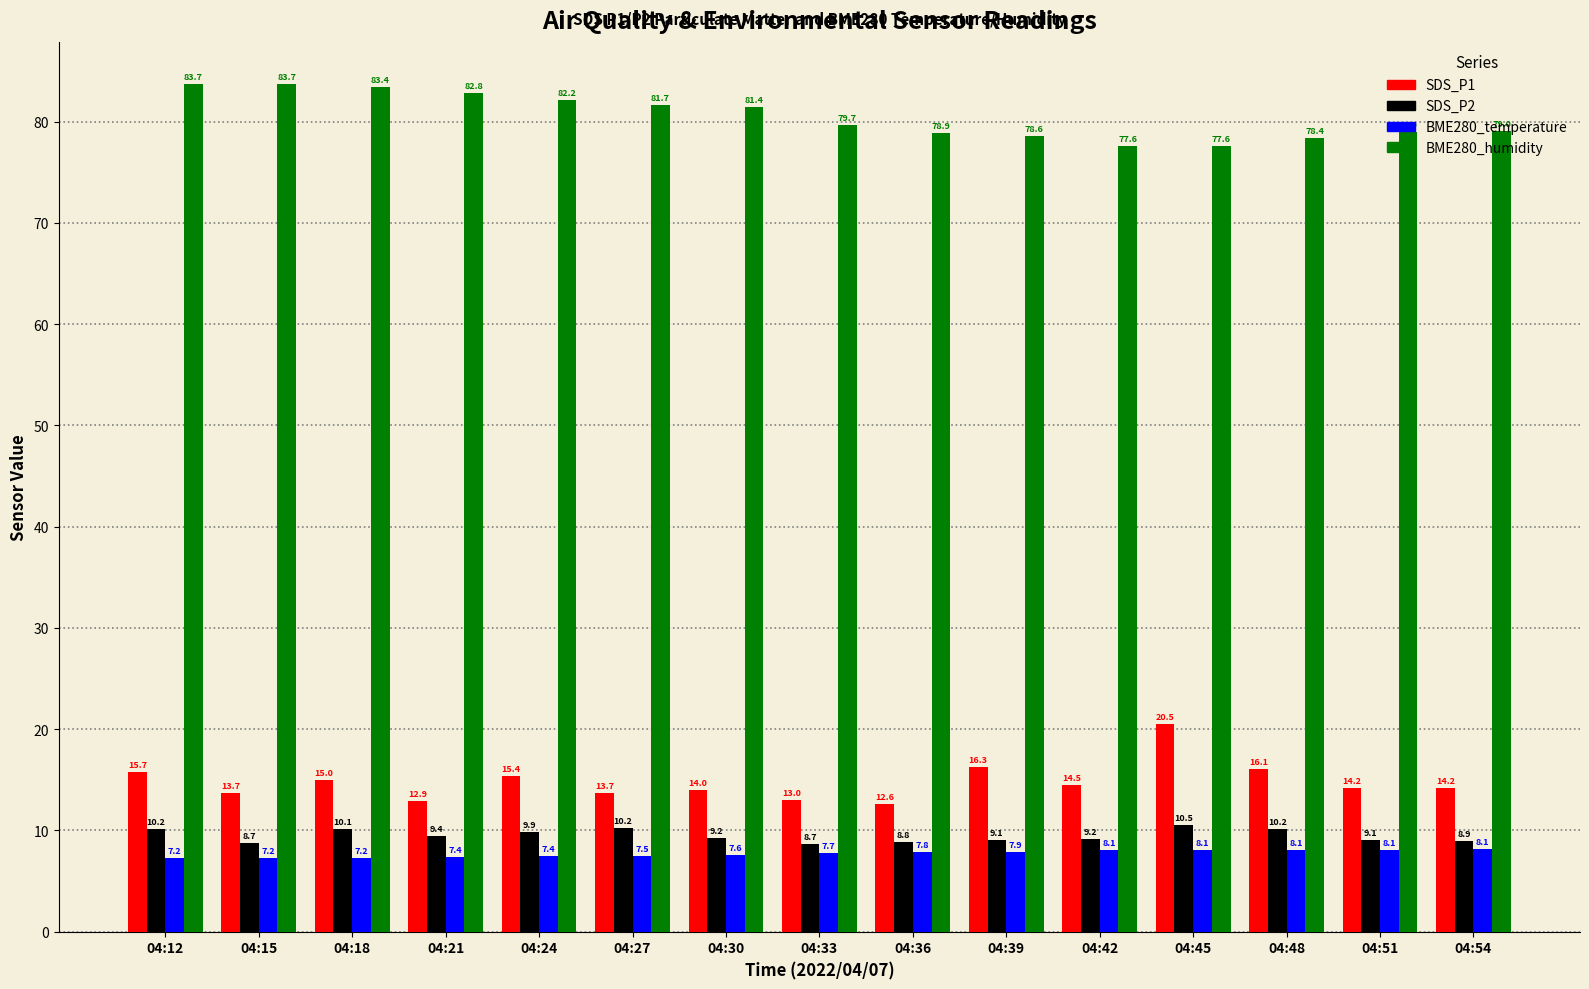

The BME280_humidity series shows 138.8 at 04:48. True or false?

False